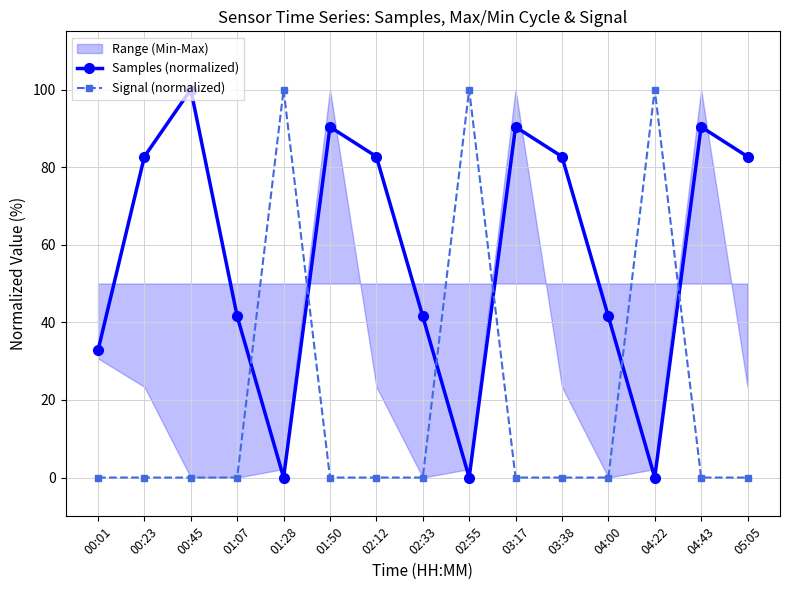

How many interior local valleys does the Samples (normalized) series have?

3